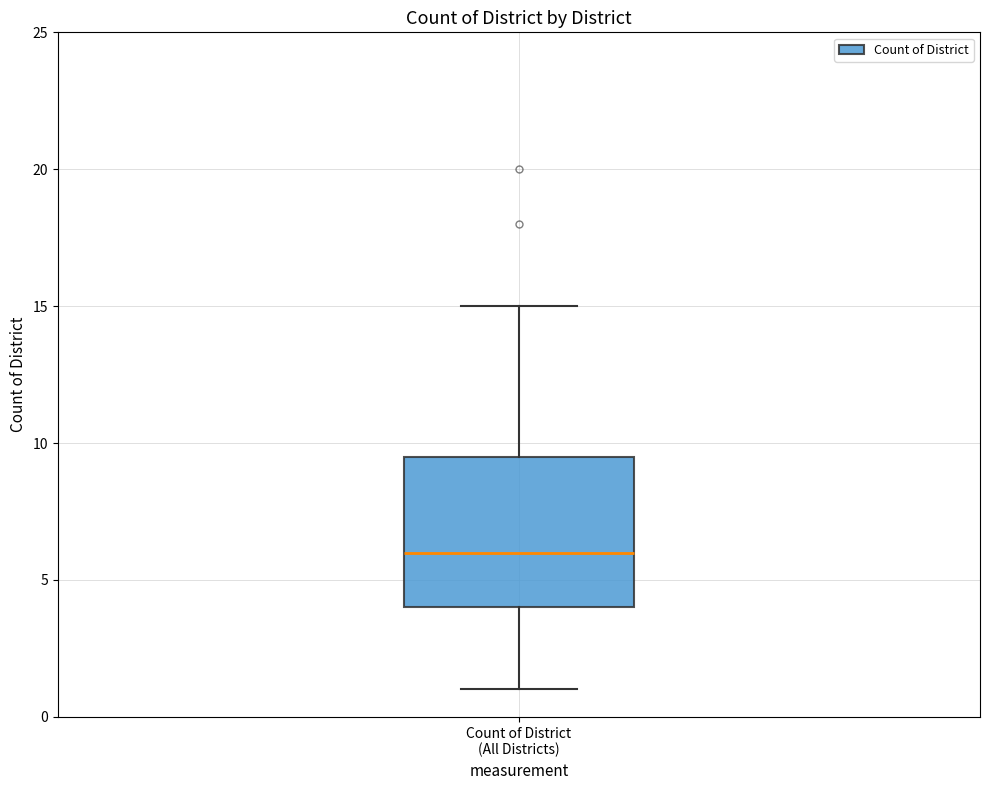

Read this box plot against the y-axis: the position of the median line, the range covered by the box, and the ends of both whiskers. The values are not printed on the chart, so give them approximately, as read against the axis.

median 6.0, box 4.0 to 9.5, whiskers 1.0 to 15.0